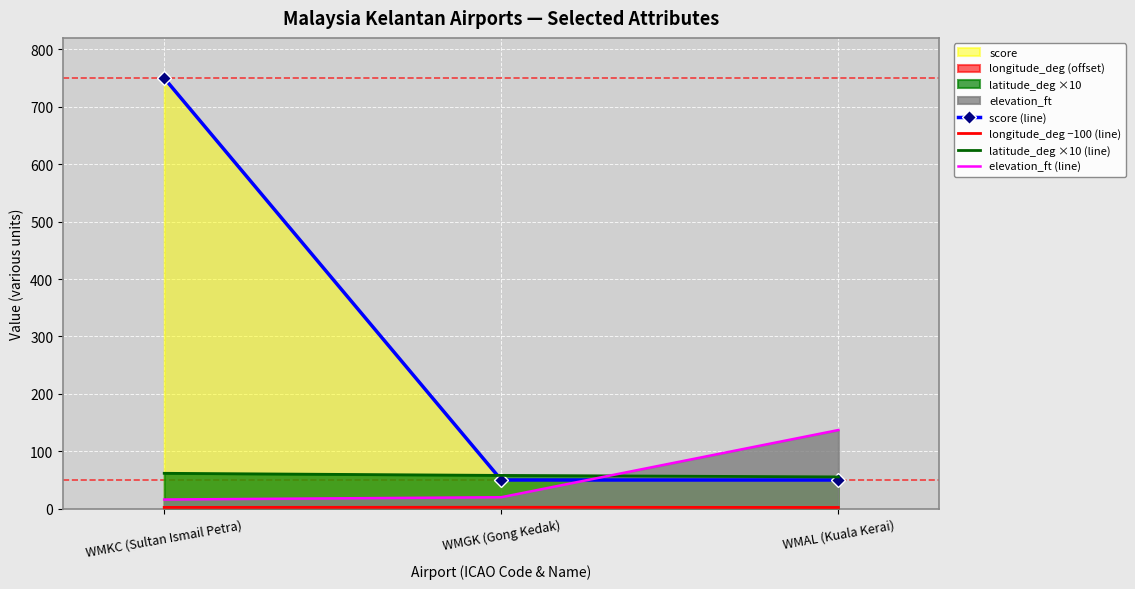

Reading left to right, extract all data points from this chart.

score (line): WMKC (Sultan Ismail Petra)=750.0	WMGK (Gong Kedak)=50.0	WMAL (Kuala Kerai)=50.0
longitude_deg −100 (line): WMKC (Sultan Ismail Petra)=2.3	WMGK (Gong Kedak)=2.5	WMAL (Kuala Kerai)=2.2
latitude_deg ×10 (line): WMKC (Sultan Ismail Petra)=61.7	WMGK (Gong Kedak)=58.0	WMAL (Kuala Kerai)=55.4
elevation_ft (line): WMKC (Sultan Ismail Petra)=16.0	WMGK (Gong Kedak)=20.0	WMAL (Kuala Kerai)=137.0